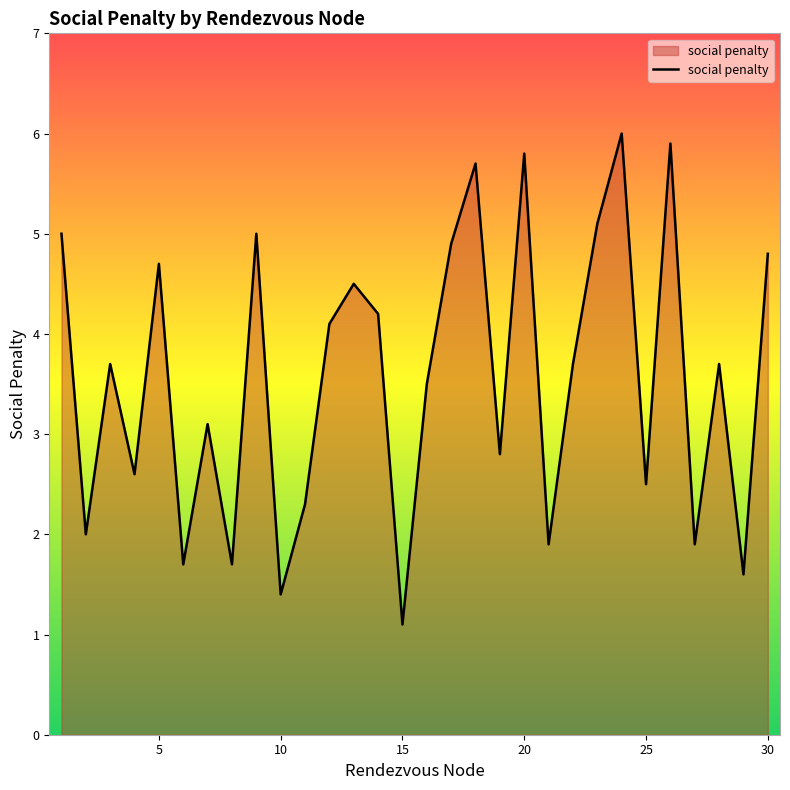

What is the difference between the maximum and minimum values?

4.9